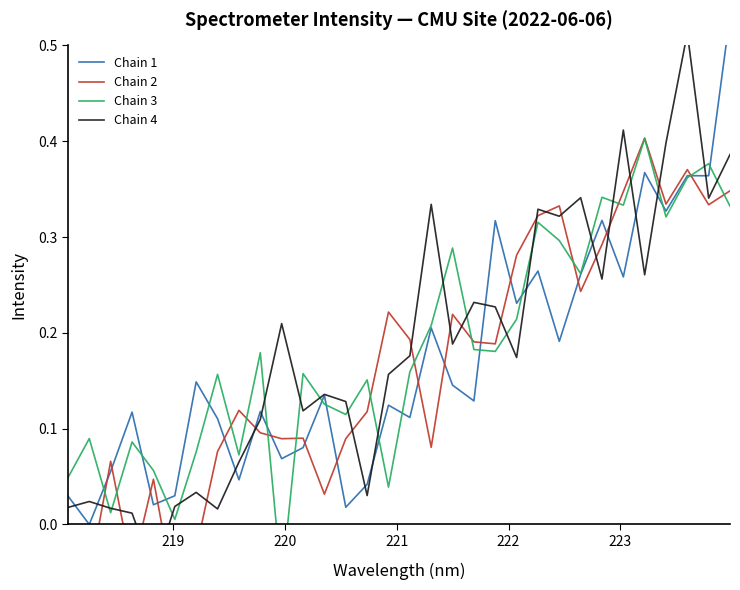

True or false: Chain 1 and Chain 3 intersect in this chart.

True